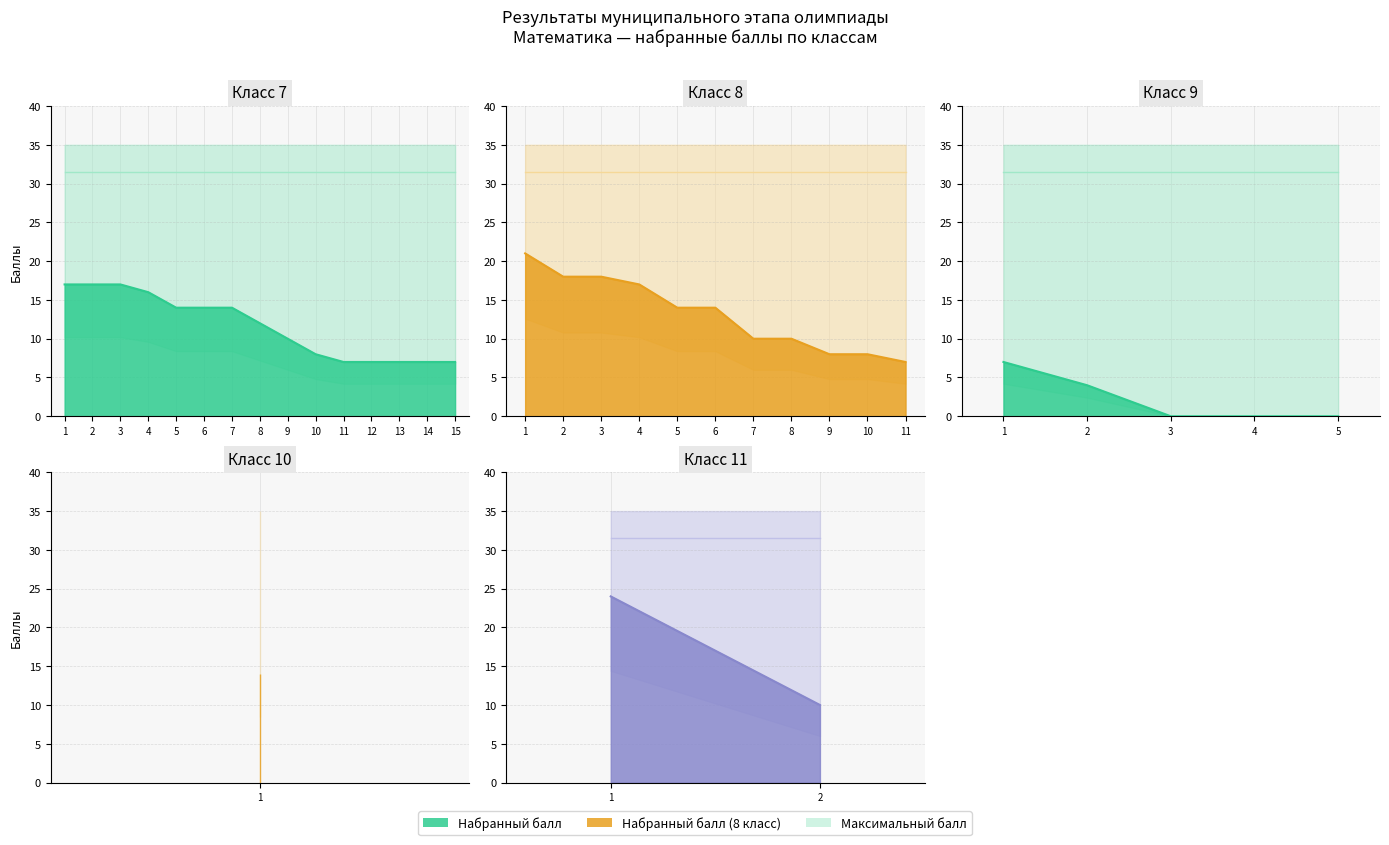

What is the spread (max minus min) of values at 9-1?

28